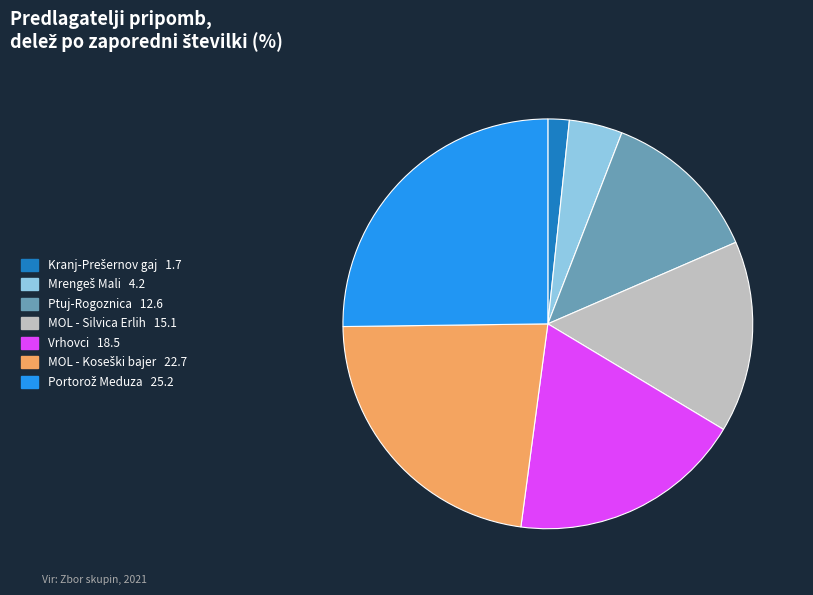

Is there a majority slice in this chart?

No